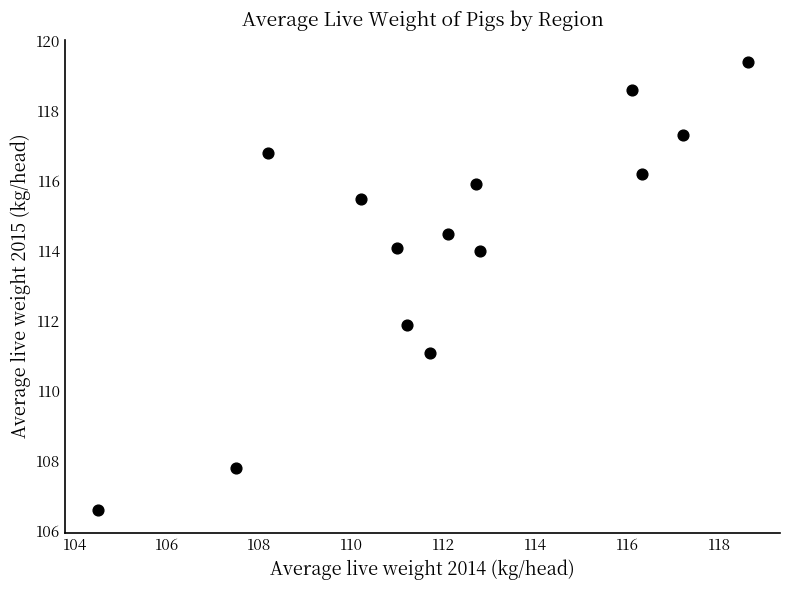

What is the range of Y values (max minus min)?

12.8